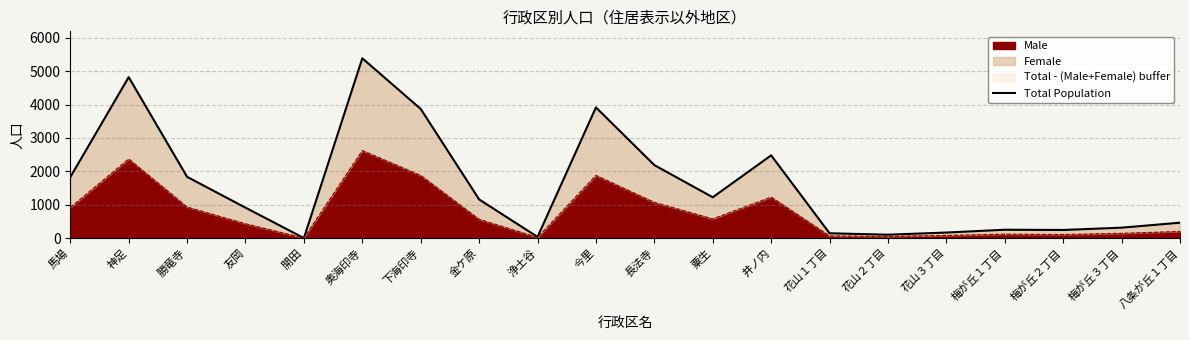

Rank the categories by value from lowest to highest.

開田, 浄土谷, 花山２丁目, 花山１丁目, 花山３丁目, 梅が丘２丁目, 梅が丘１丁目, 梅が丘３丁目, 八条が丘１丁目, 友岡, 金ケ原, 粟生, 馬場, 勝竜寺, 長法寺, 井ノ内, 下海印寺, 今里, 神足, 奥海印寺